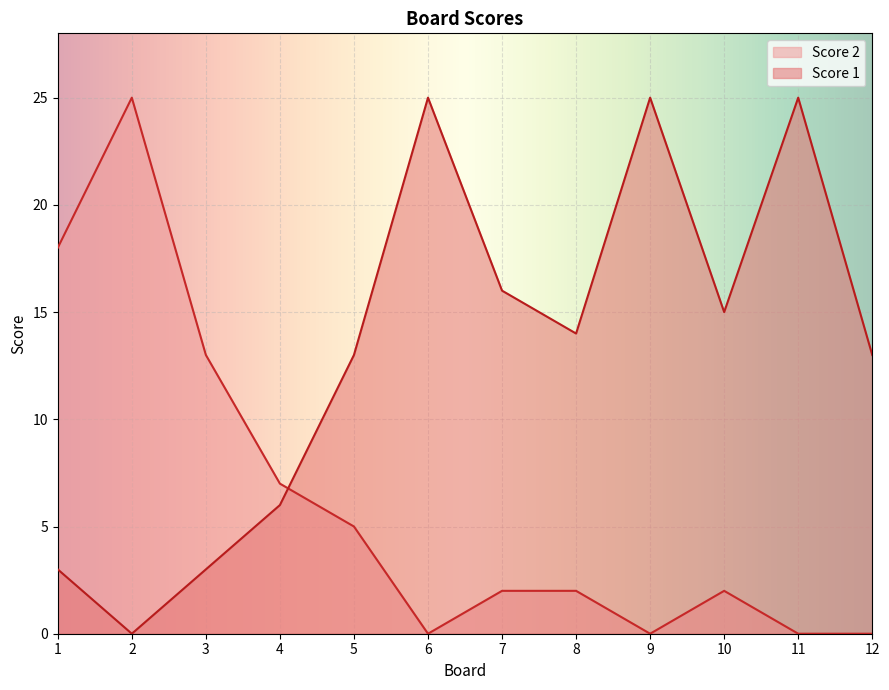

Rank the series by their average value, from highest to lowest.

Score 1, Score 2